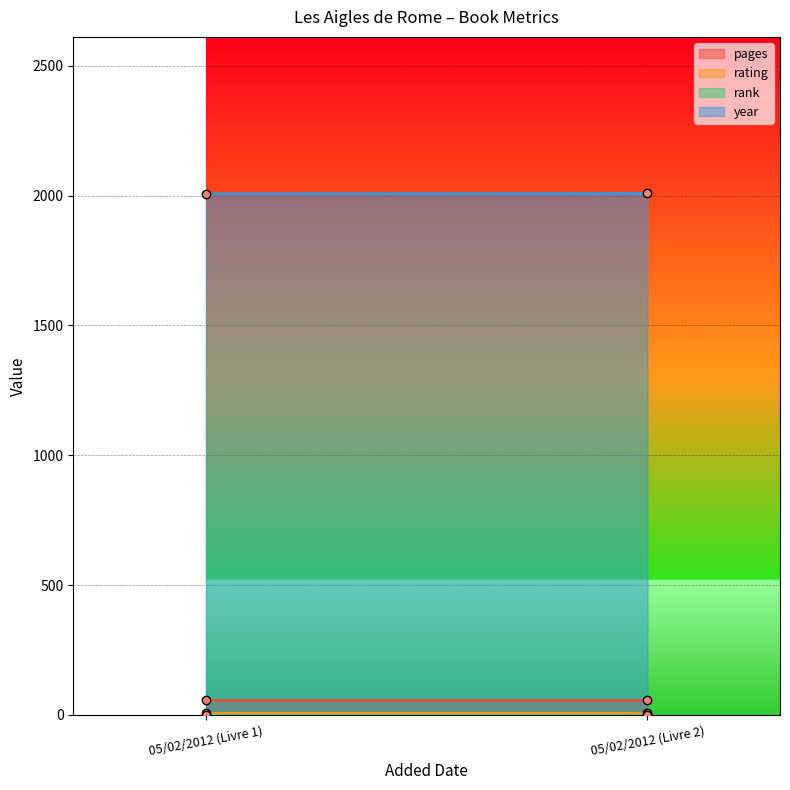

What is the label of the 1st point from the left?

05/02/2012 (Livre 1)